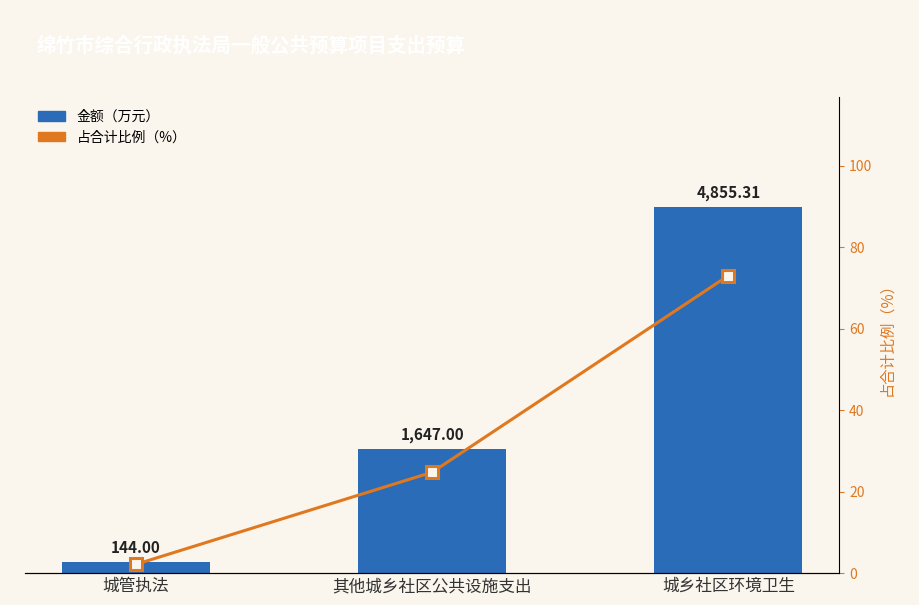

What are all the series names shown in the legend?

金额（万元）, 占合计比例（%）